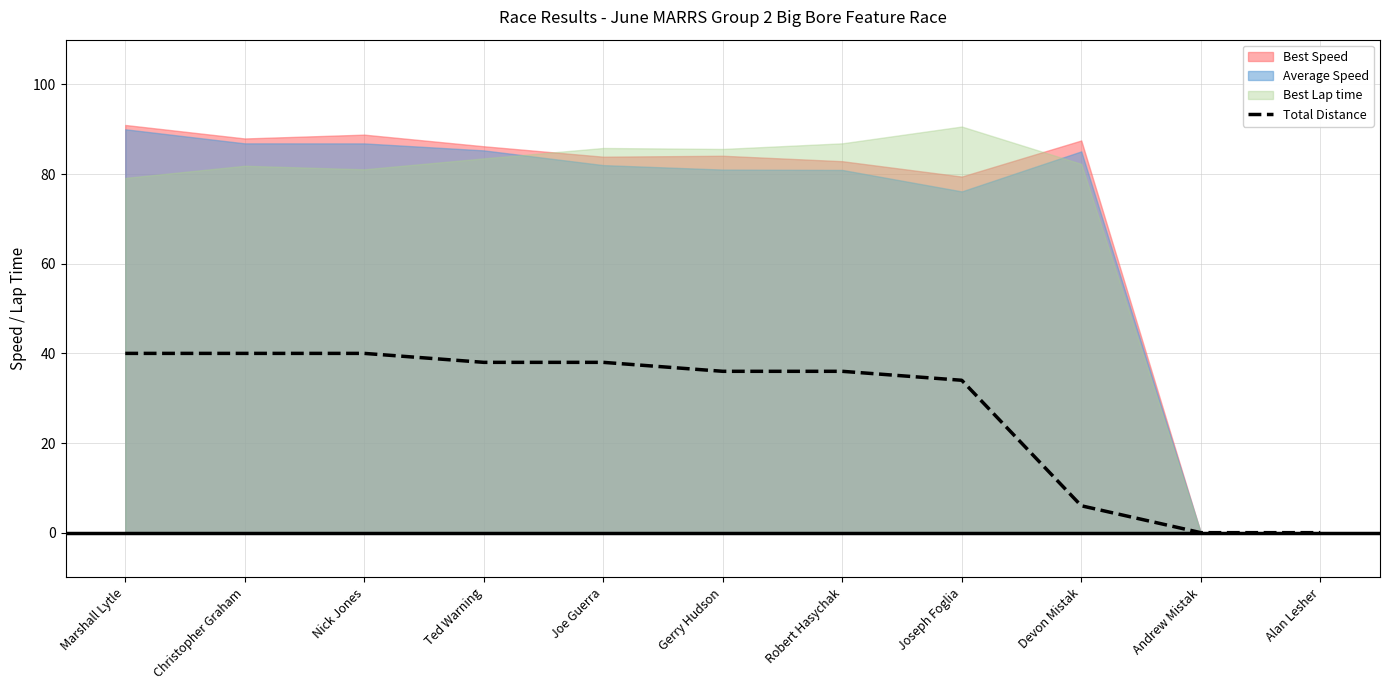

What is the difference between the second highest and second lowest values?

40